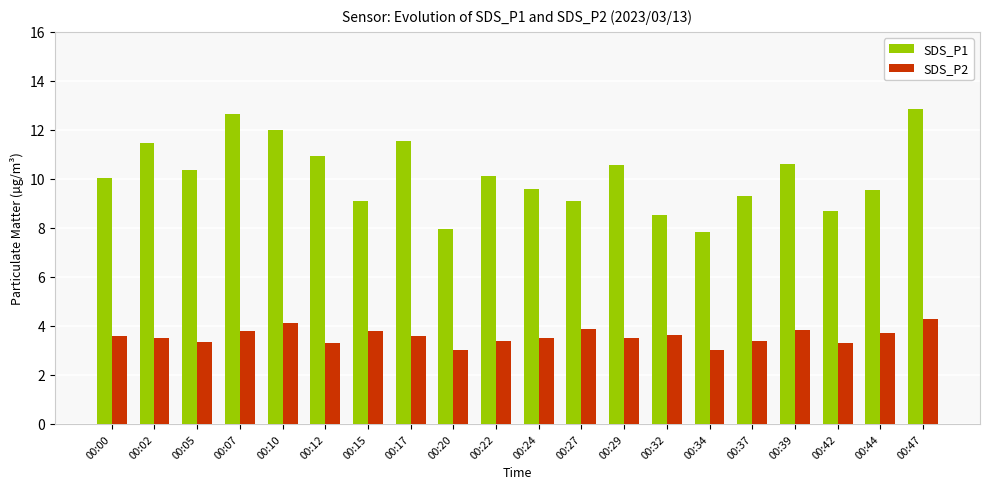

How many series are shown in this chart?

2